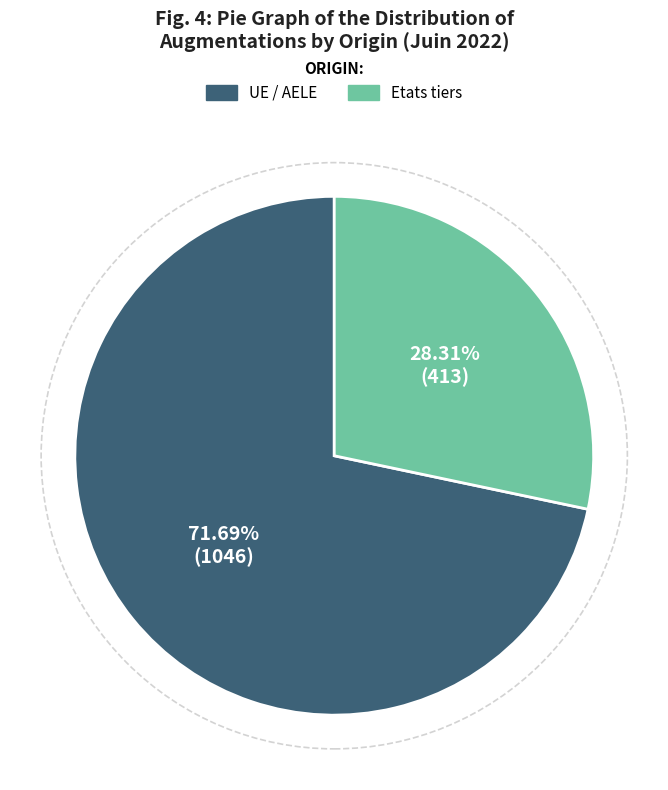

Which has a higher value, Etats tiers or UE / AELE?

UE / AELE